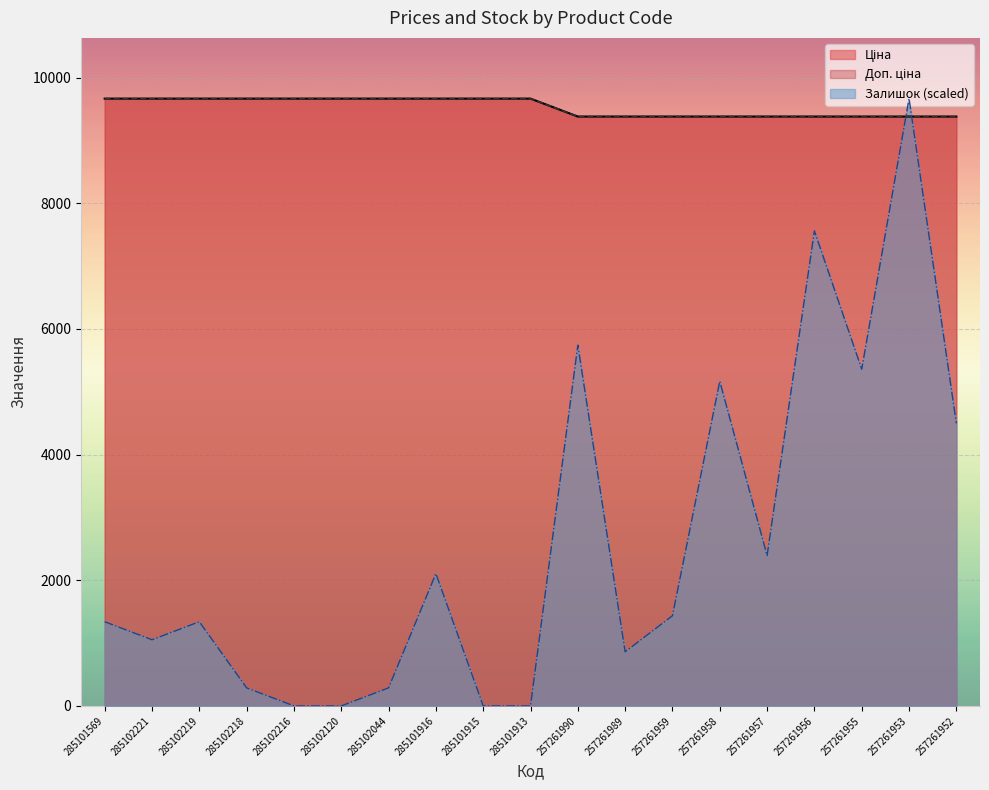

What is the difference between the Ціна values at 257261955 and 285101915?

285.3